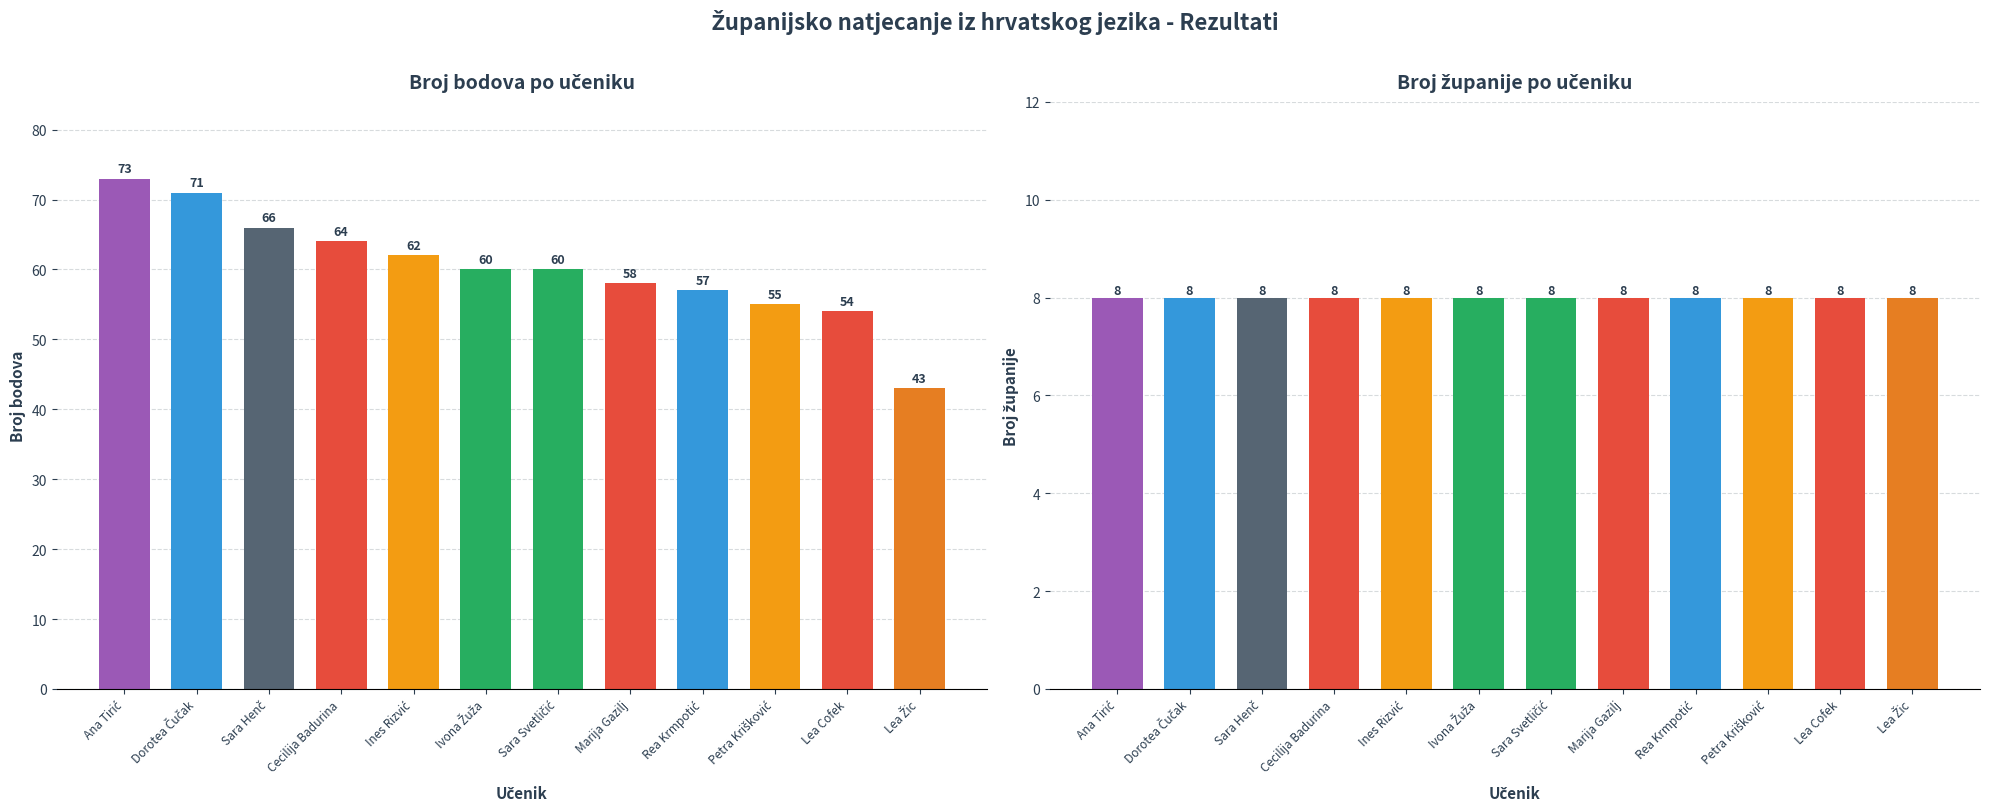

Which has a higher value, Petra Krišković or Lea Žic?

Petra Krišković